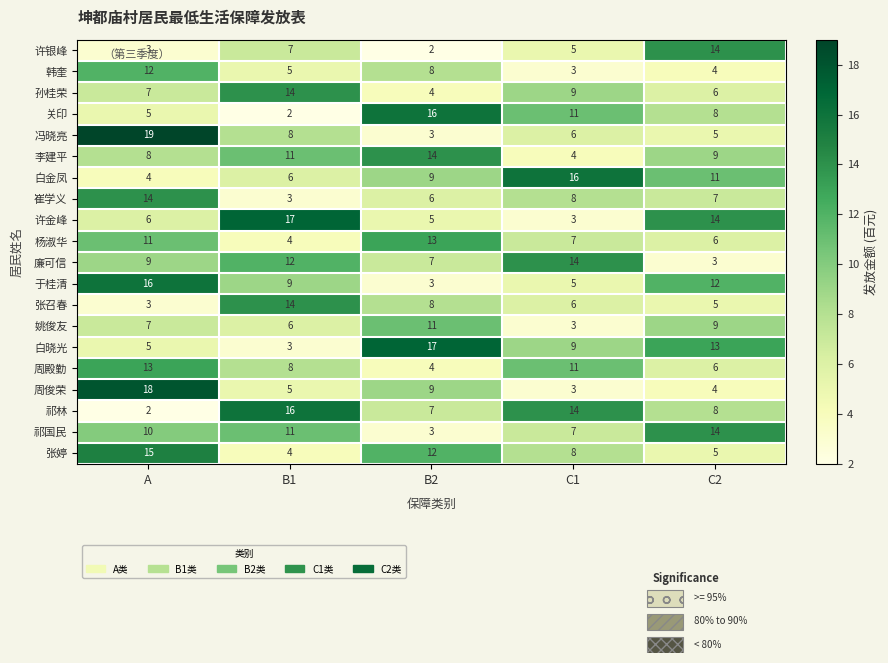

What is the sum of all 冯晓亮 values?

41